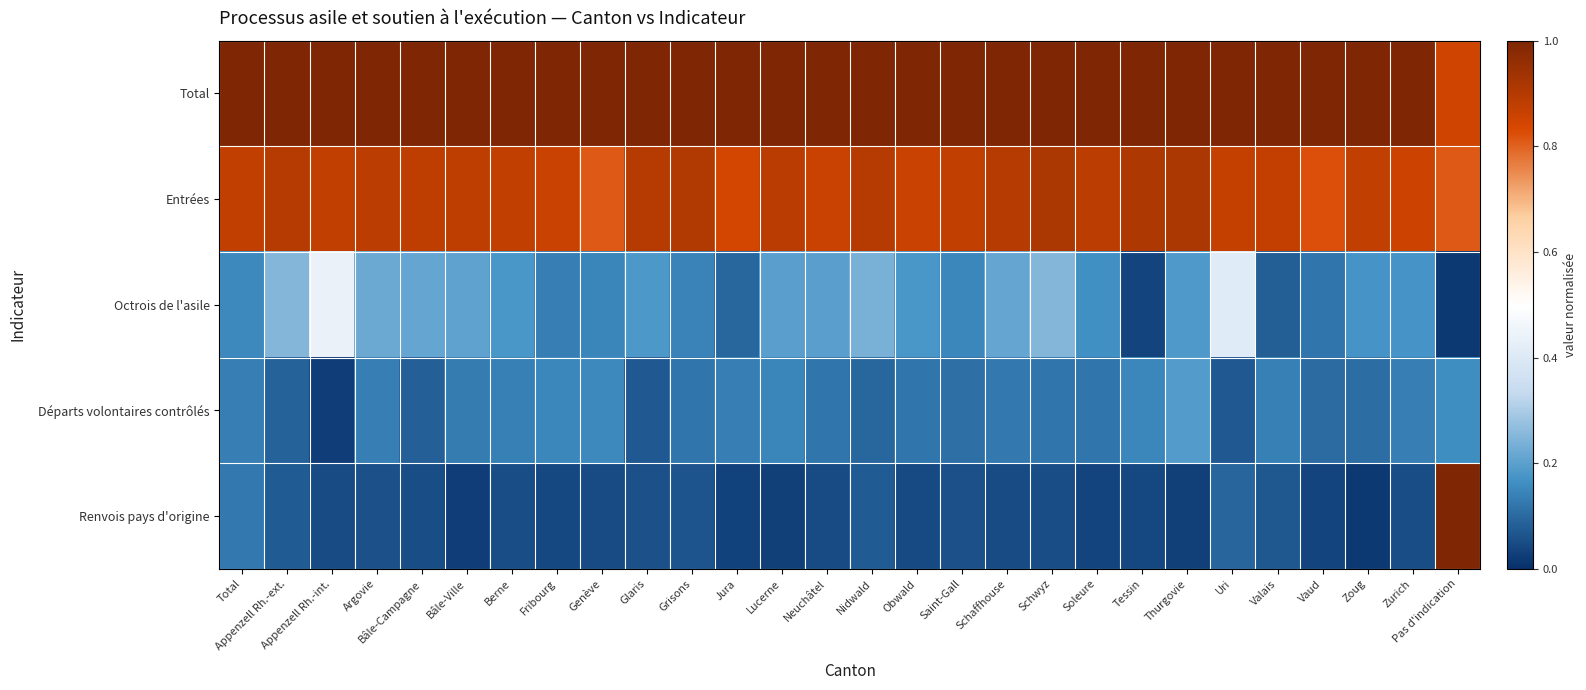

What is the sum of all Octrois de l'asile values?

5.1